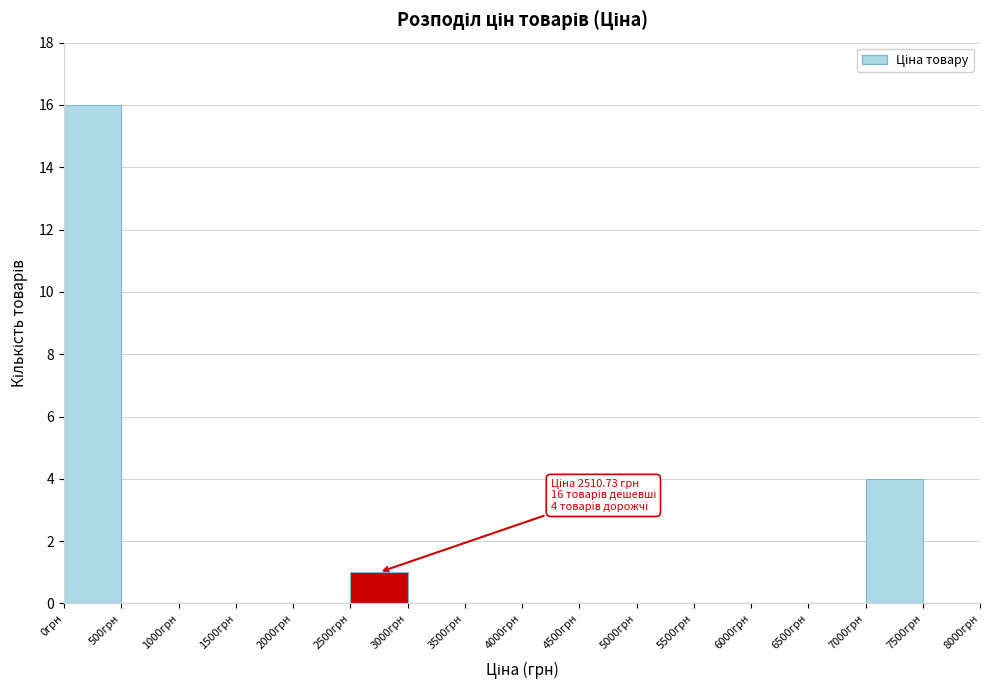

Which range on the x-axis has the tallest bar?

0 to 500